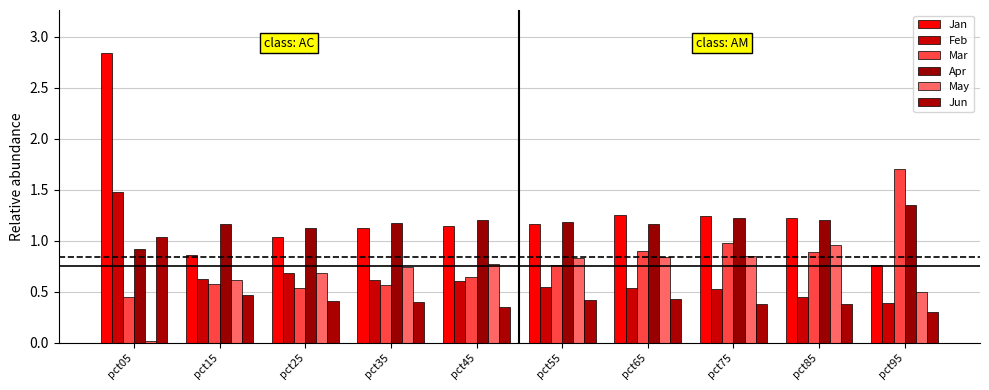

At which category is the sum across all series the highest?

pct05